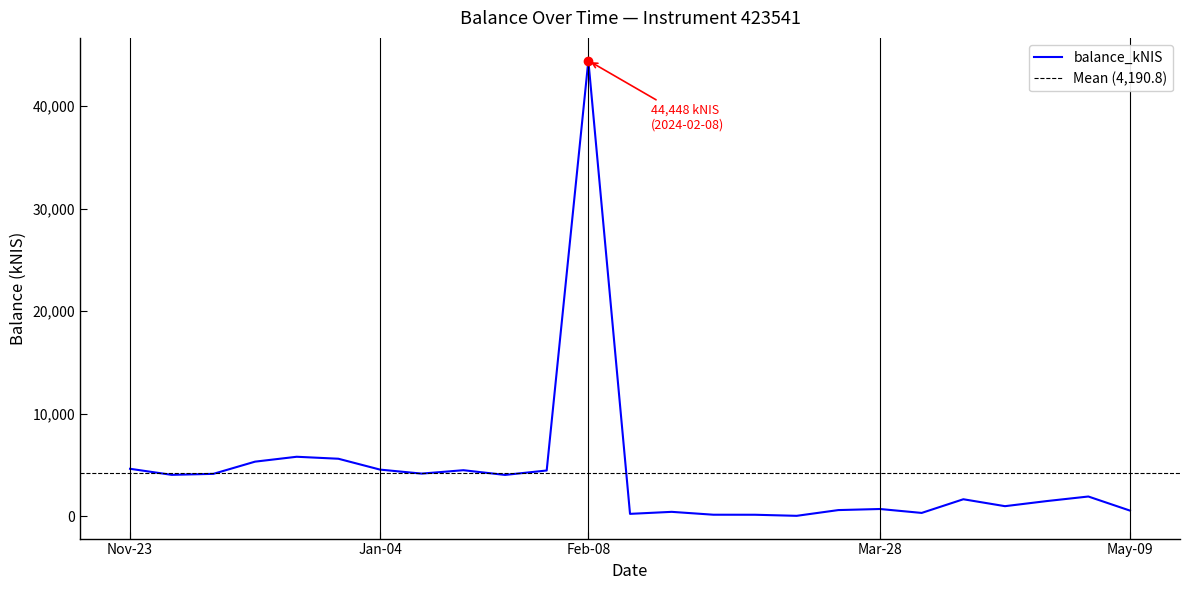

Which category has the highest value in the balance_kNIS series?

Feb-08